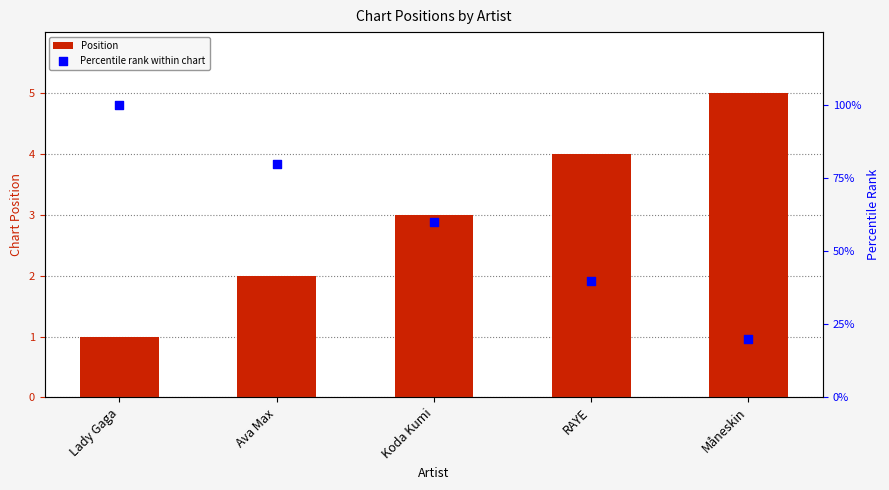

Which series reaches the minimum Y coordinate?

Position